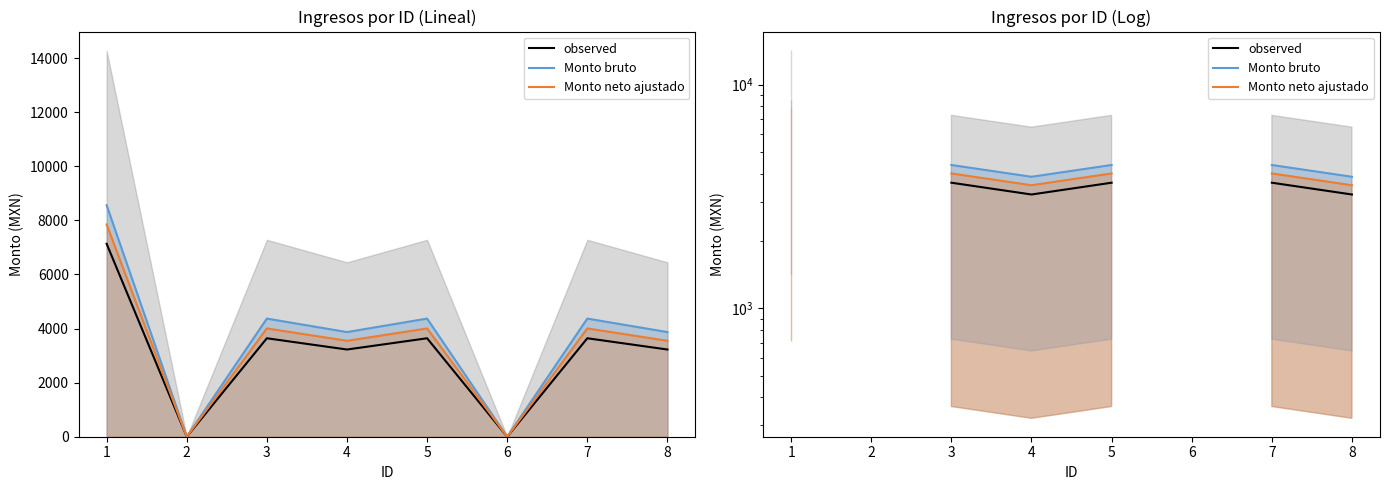

What is the maximum value shown in the chart?

8562.0